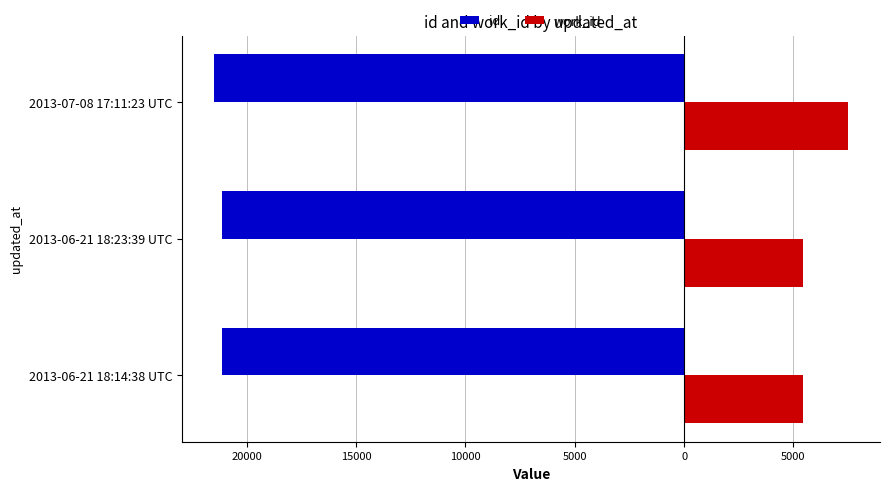

What are all the series names shown in the legend?

id, work_id